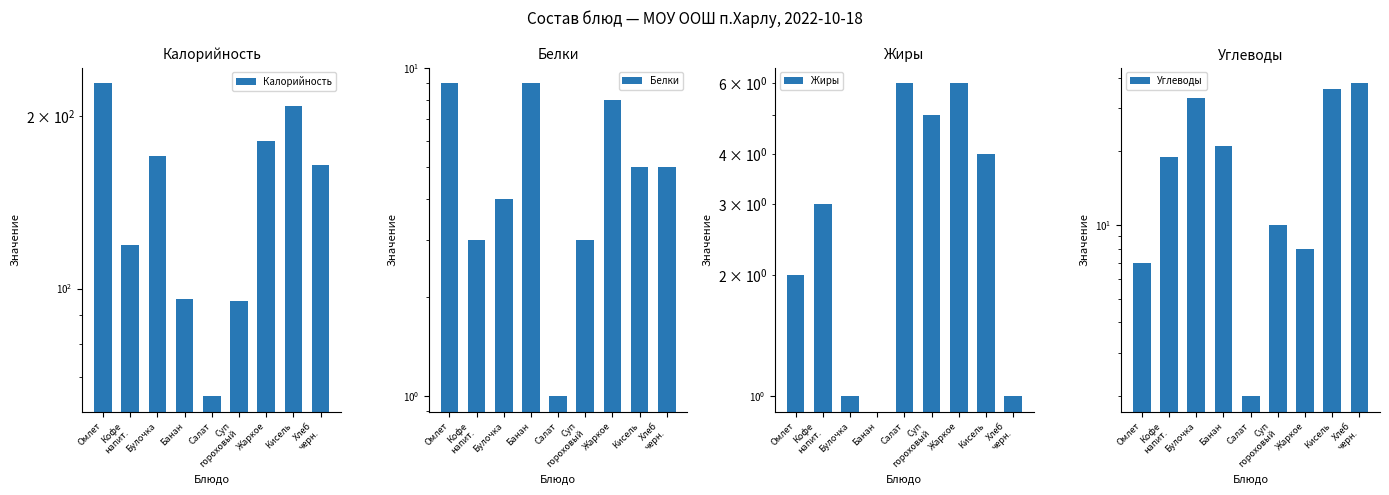

Count the Белки values in the range 3 to 8.

6